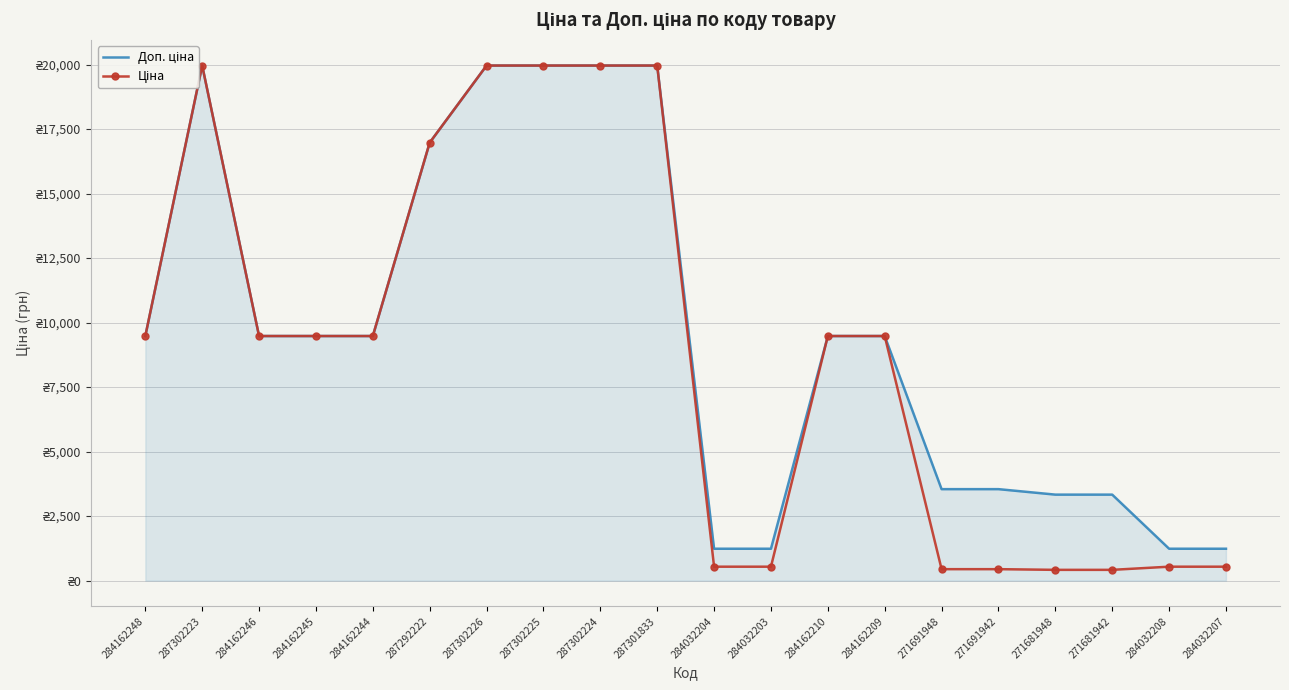

What is the difference between the maximum and minimum values in the Доп. ціна series?

18728.8